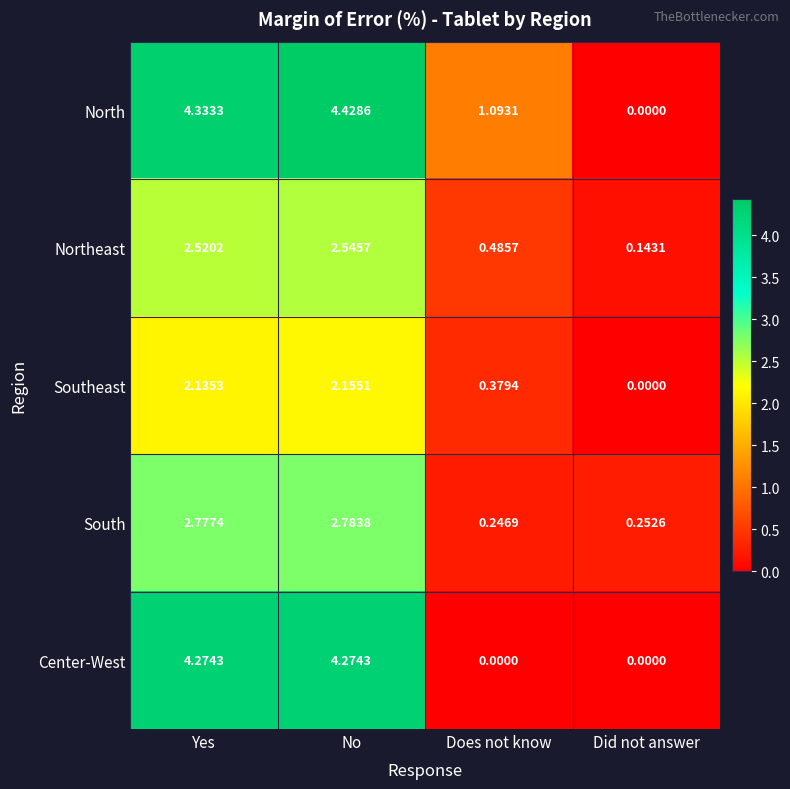

Rank the series at No from lowest to highest value.

Southeast, Northeast, South, Center-West, North